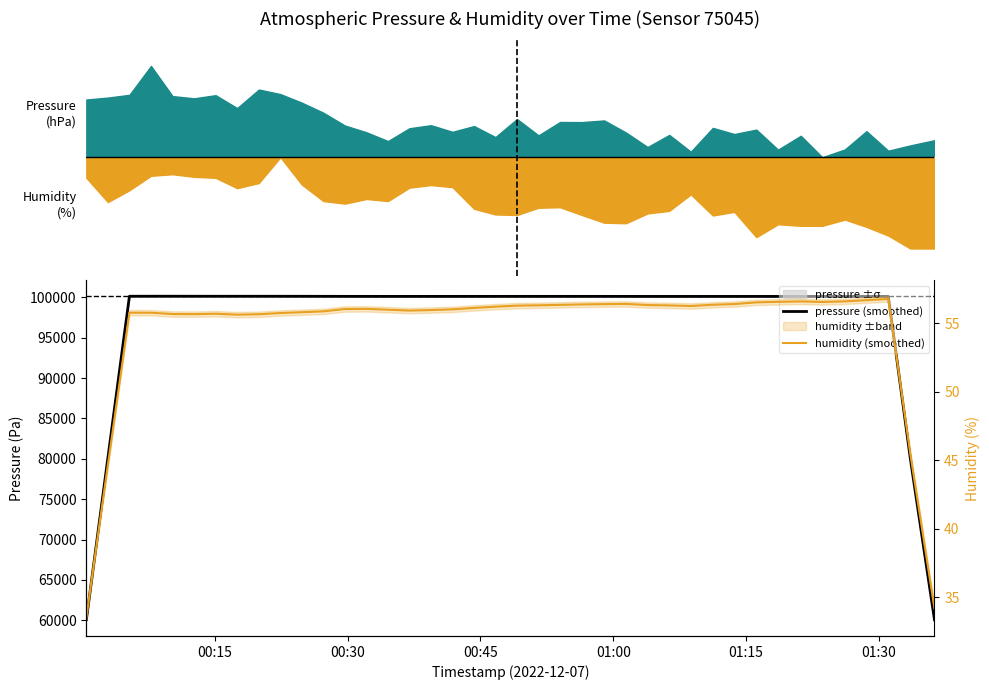

At how many categories does at least one series exceed 26277?

40